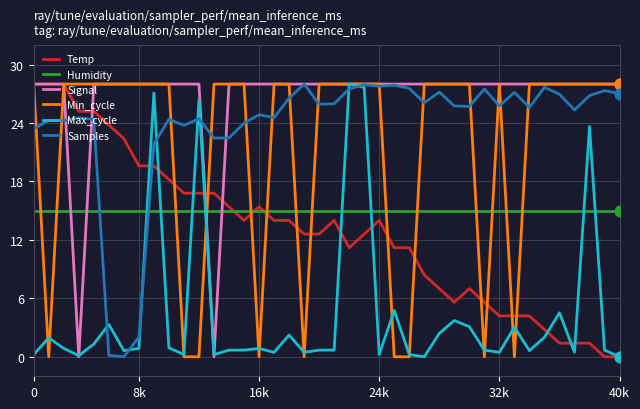

Which series has the largest total across all categories?

Signal